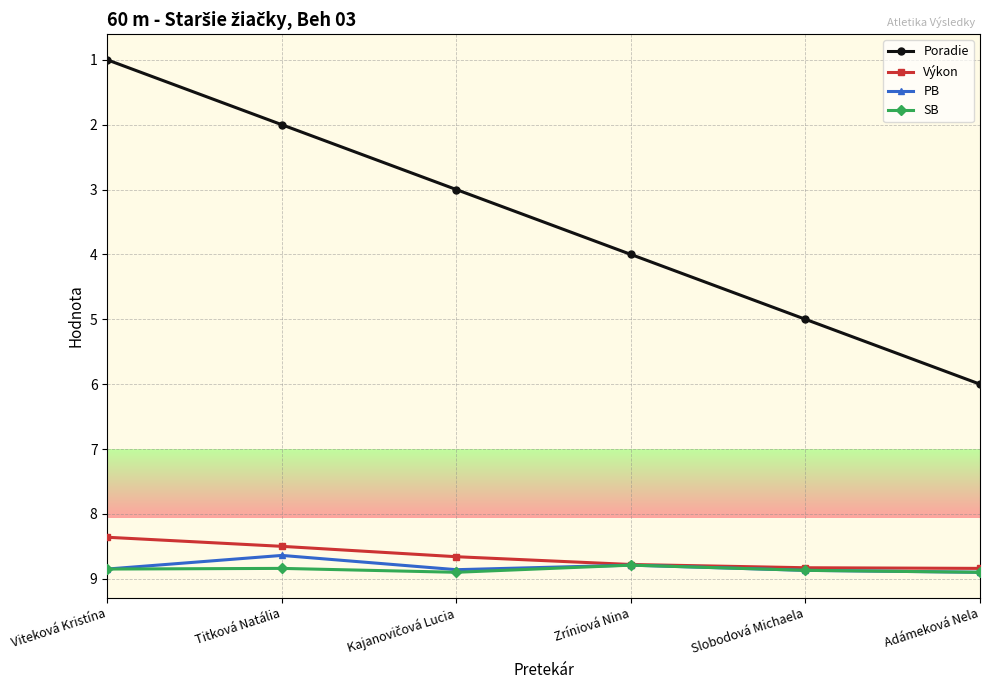

Which series has the widest spread of values?

Poradie